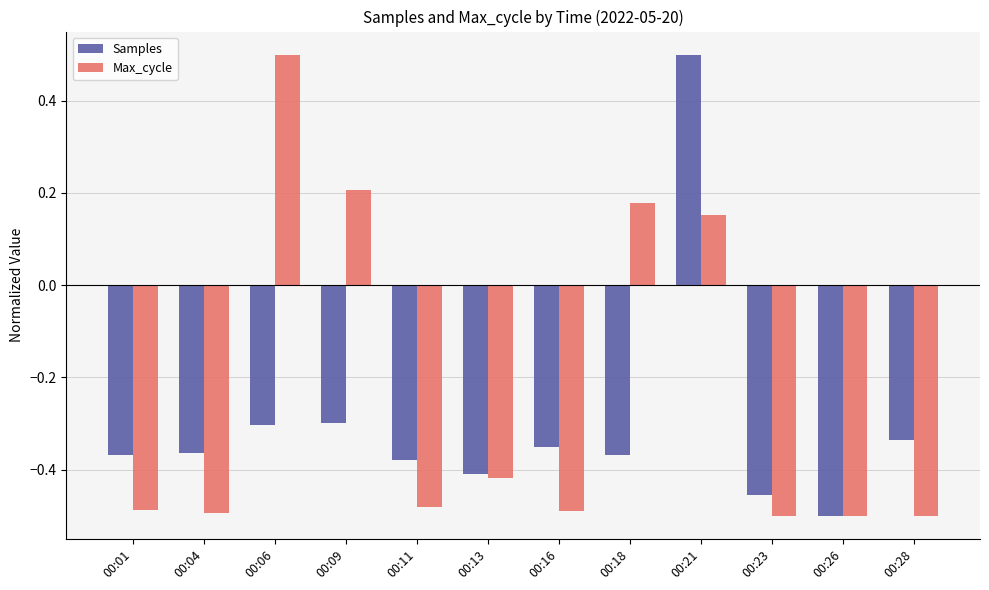

What are all the series names shown in the legend?

Samples, Max_cycle